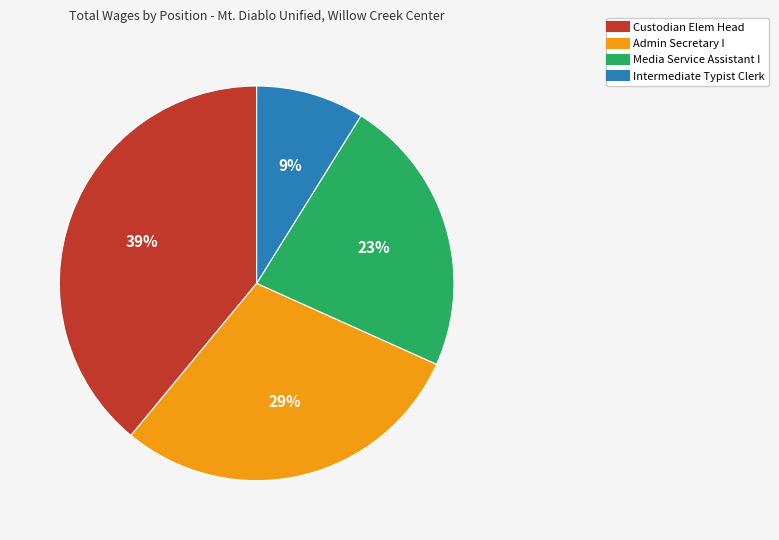

Does Intermediate Typist Clerk represent more than half of the total?

No